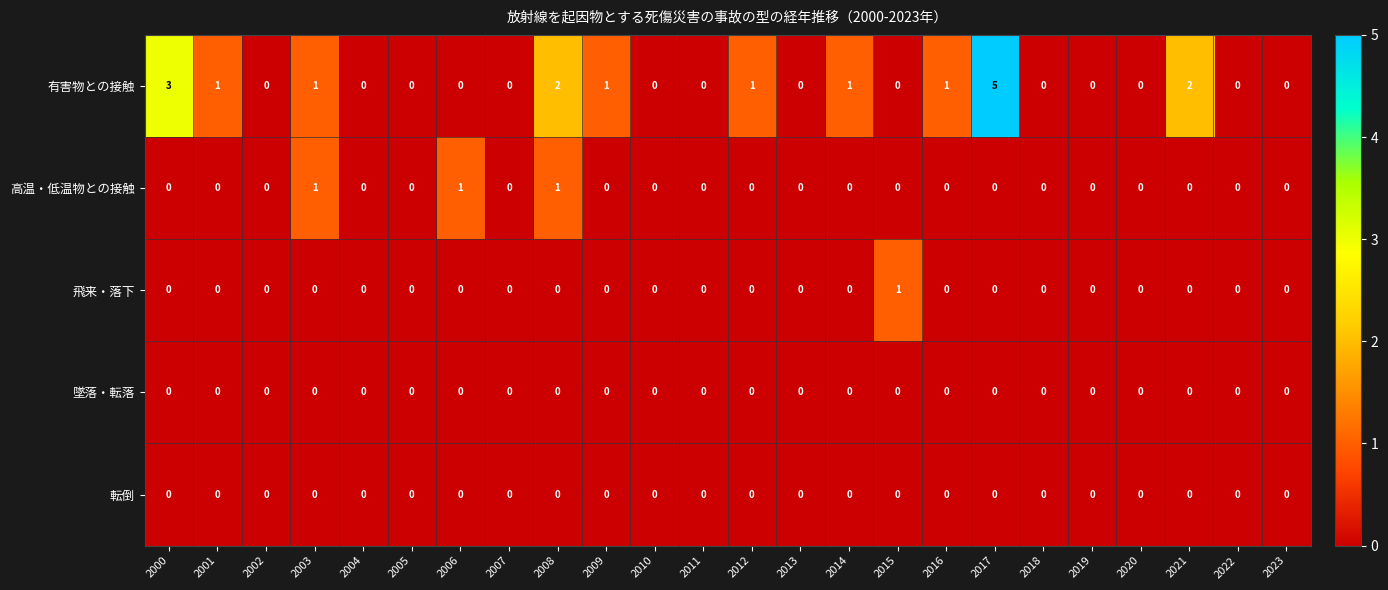

What is the difference between the second highest and second lowest values in the 有害物との接触 series?

3